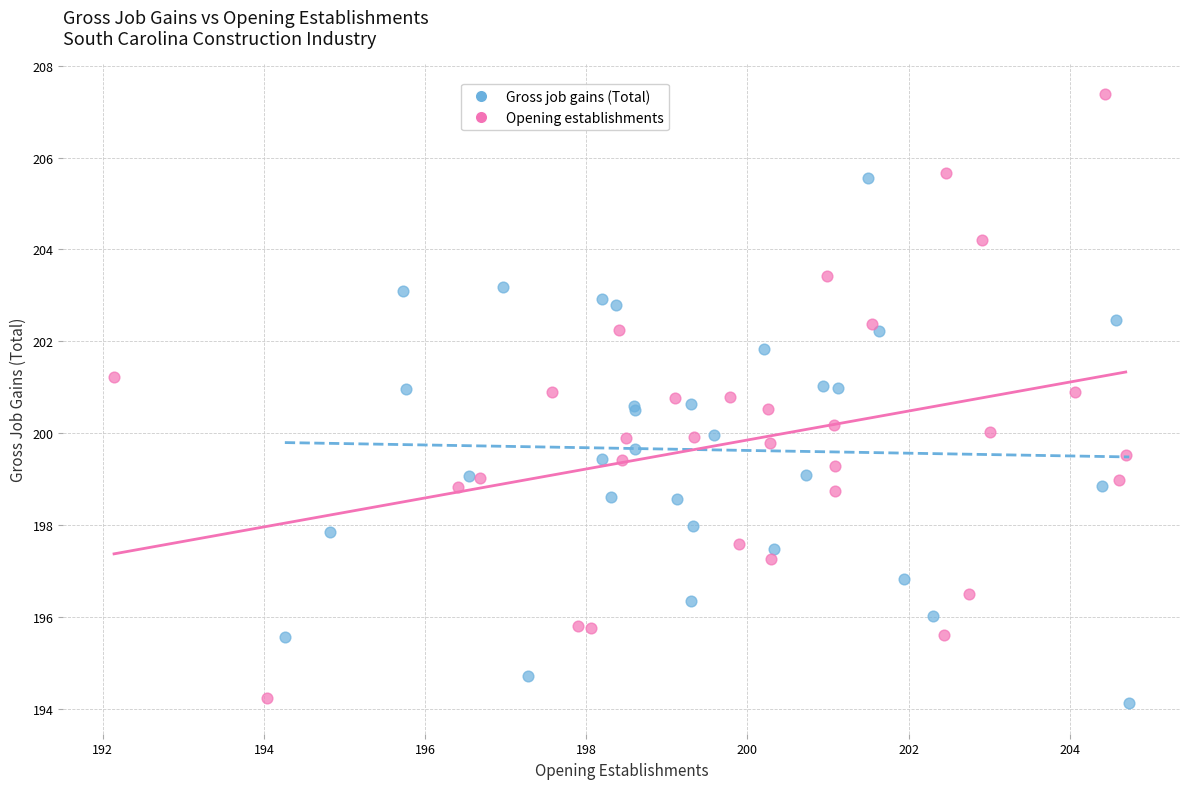

Which series reaches the minimum Y coordinate?

Gross job gains (Total)